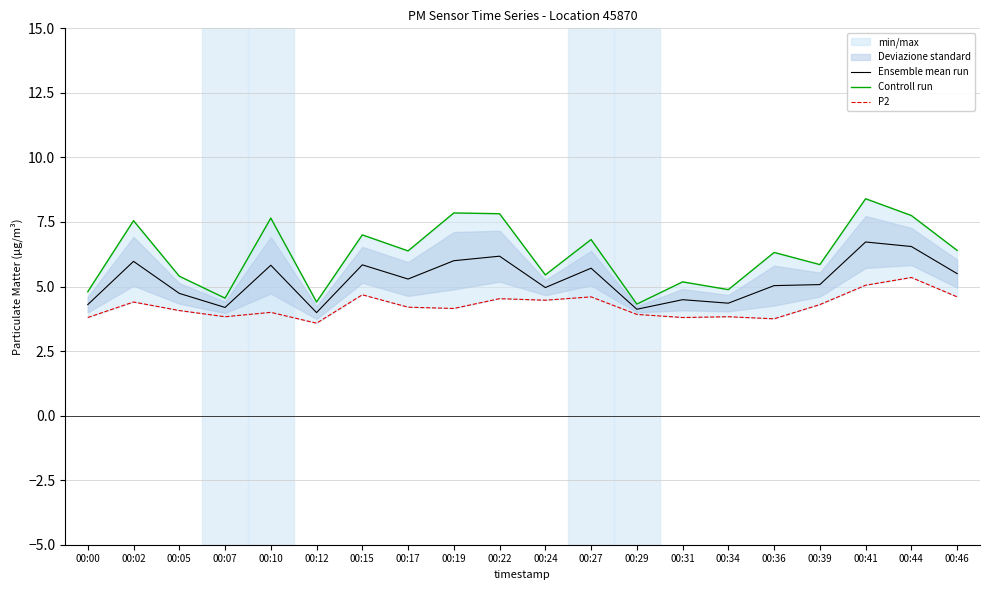

What is the difference between the Ensemble mean run values at 00:27 and 00:10?

0.1